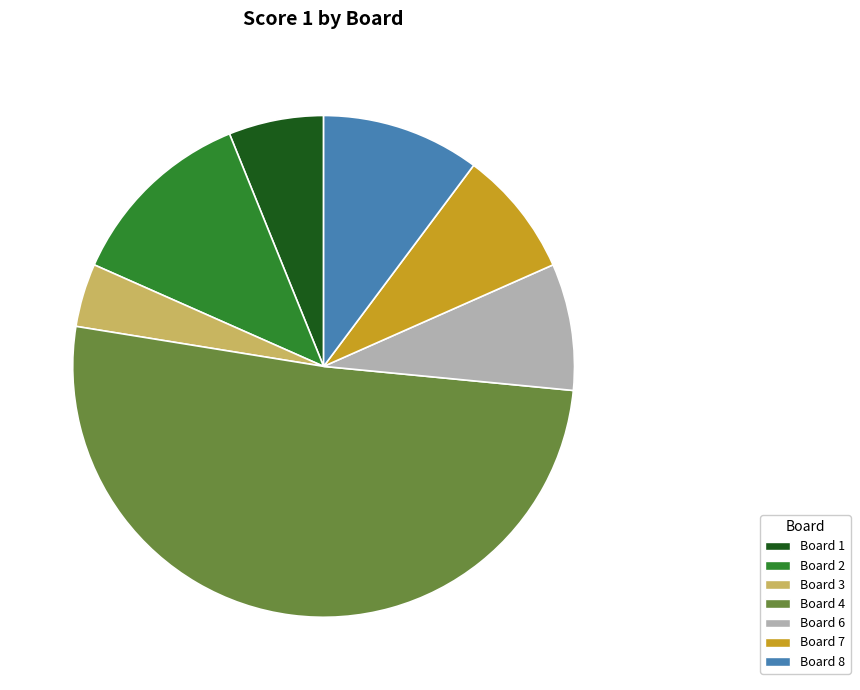

Does Board 2 represent more than half of the total?

No